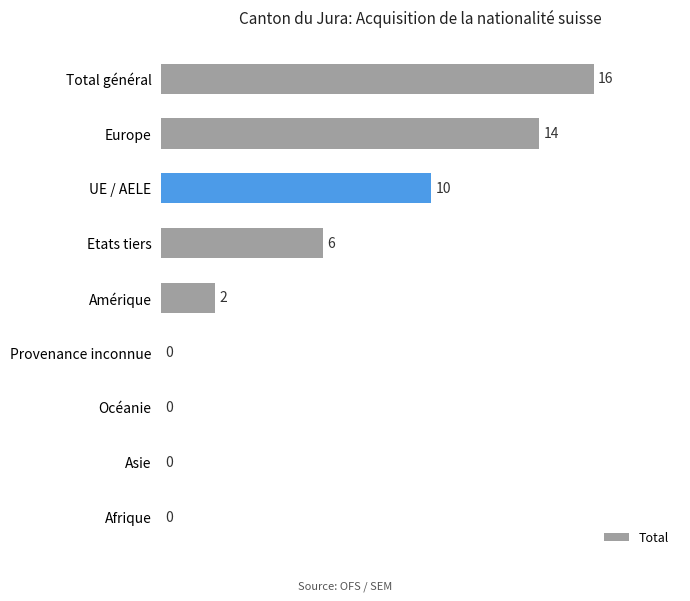

What is the sum of all values?

48